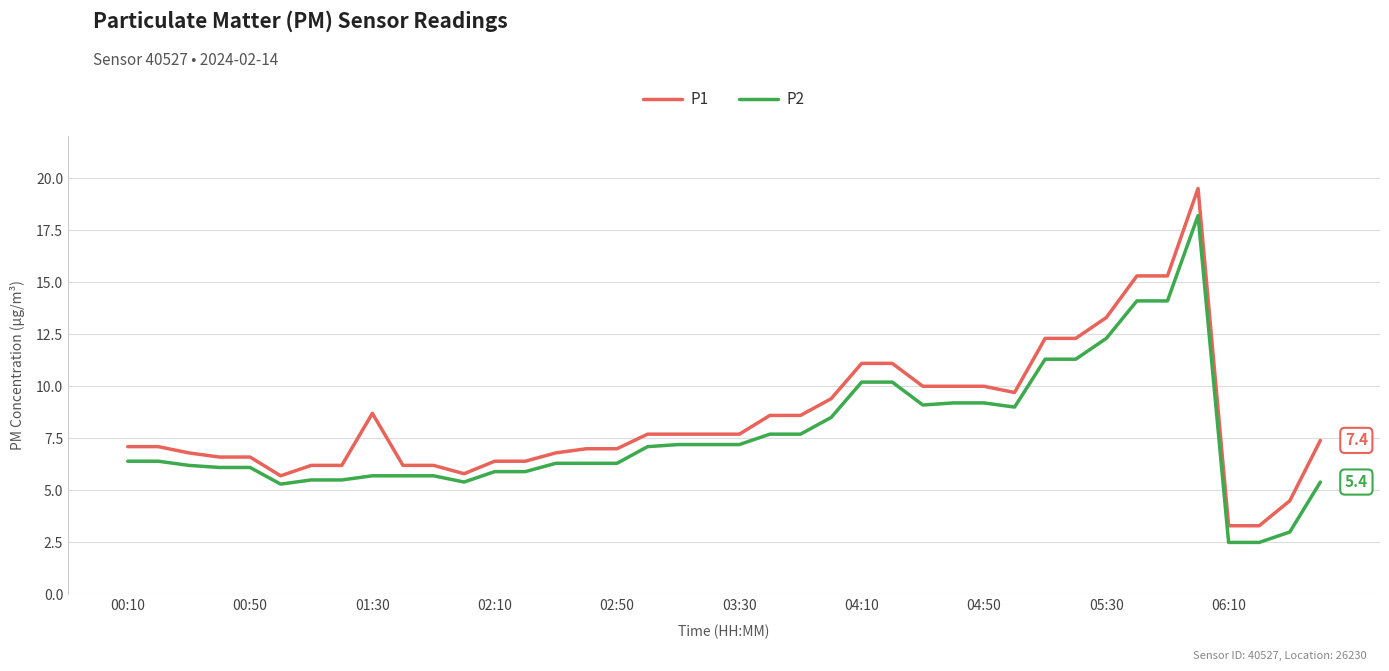

Which series has the largest range (max minus min)?

P1